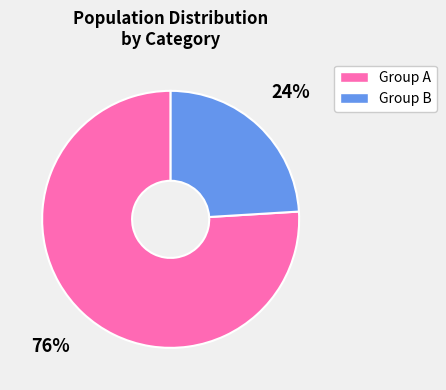

Is there a majority slice in this chart?

Yes